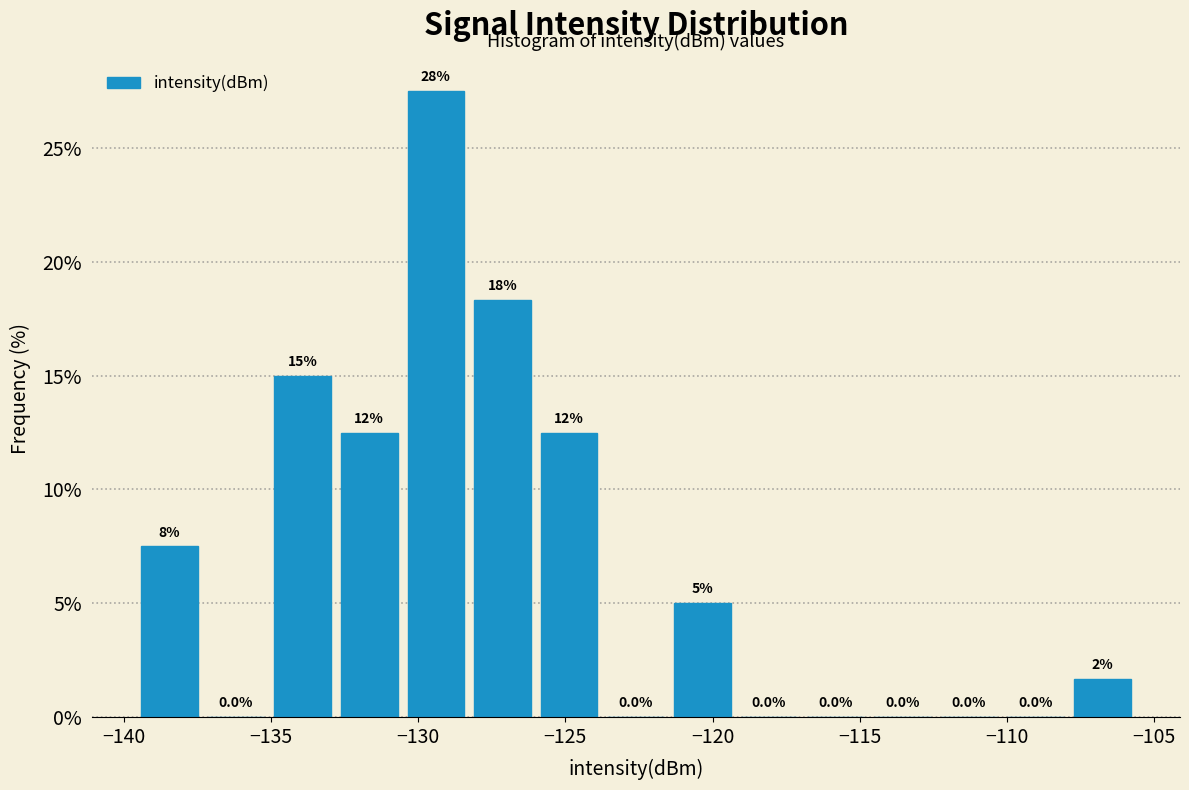

Which range on the x-axis has the tallest bar?

-130.5 to -128.5